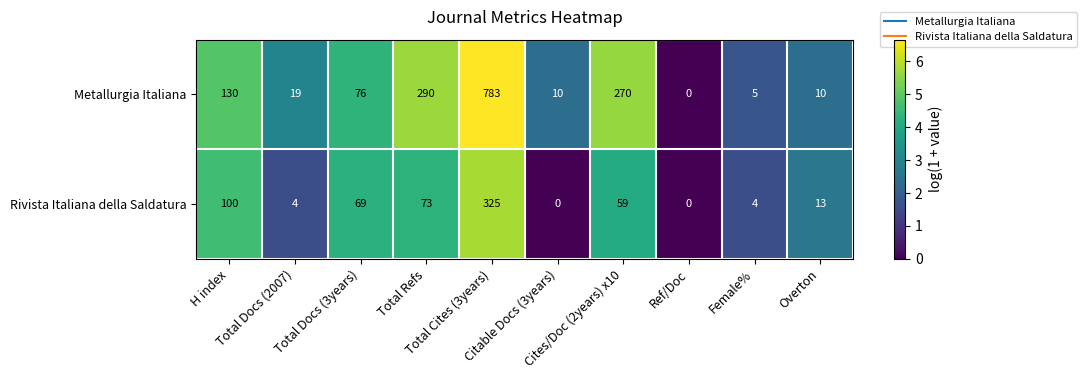

What is the average value of the Rivista Italiana della Saldatura series?

65